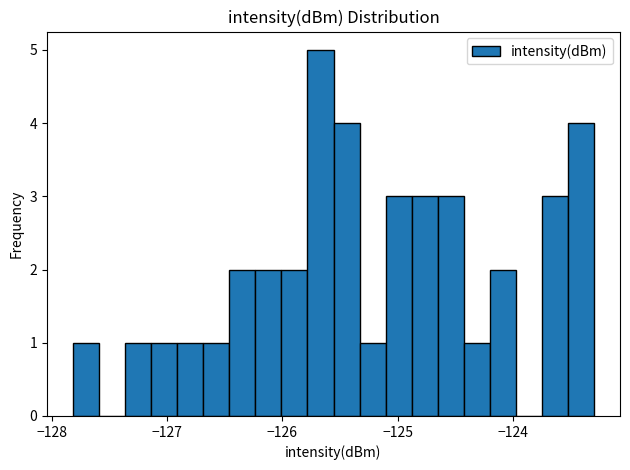

Around what value on the x-axis is the tallest bar? Give the approximate position of its centre, as read against the axis.

-125.7